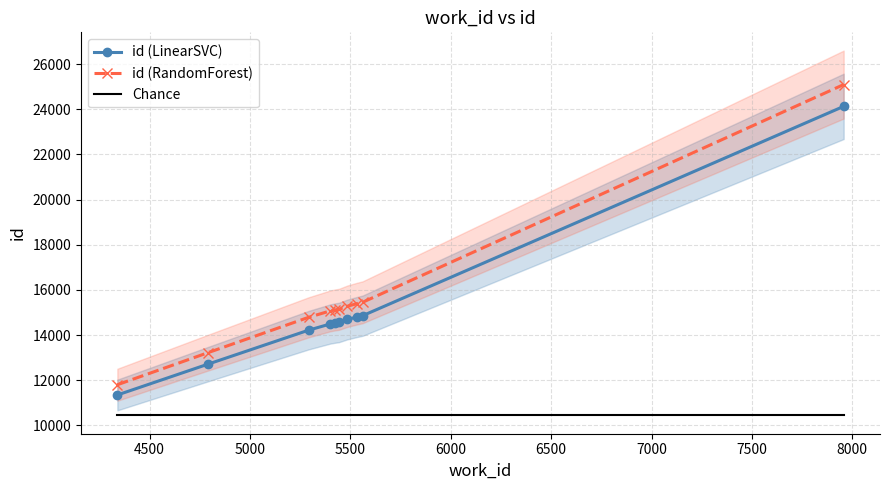

What is the greatest value displayed?

25095.2